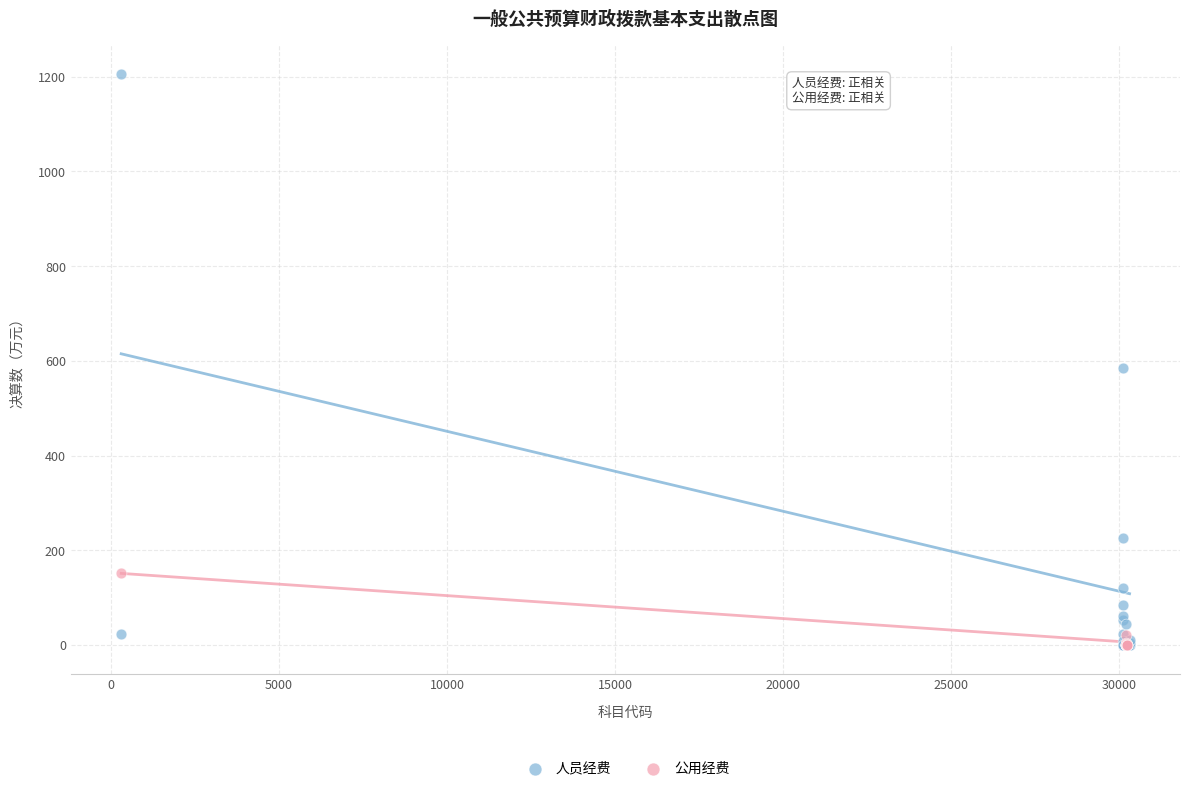

What are all the series names shown in the legend?

人员经费, 公用经费